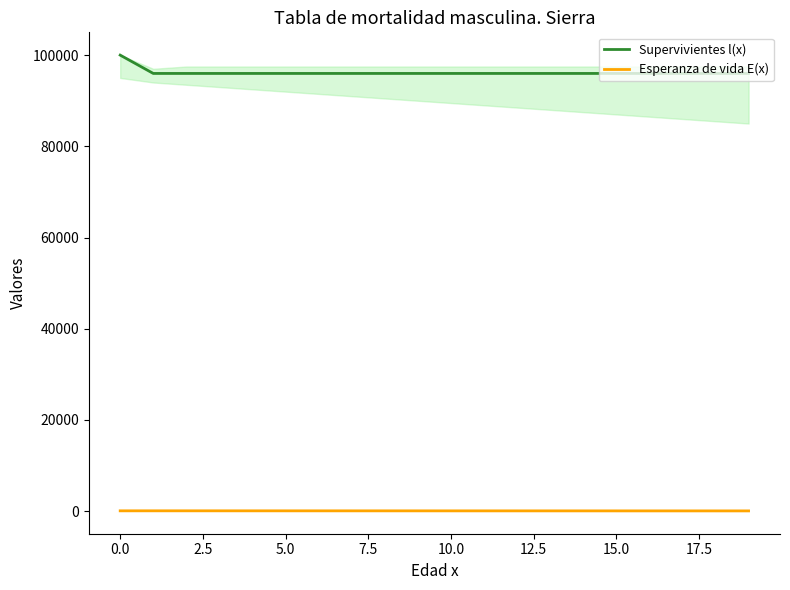

How many interior local peaks does the Esperanza de vida E(x) series have?

1